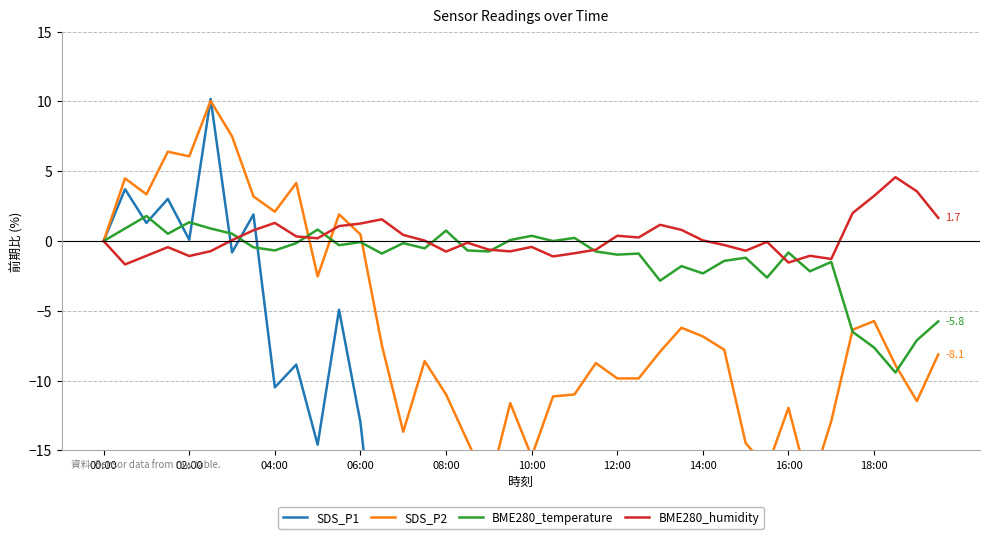

Where does the SDS_P1 series first go above -19?

00:00